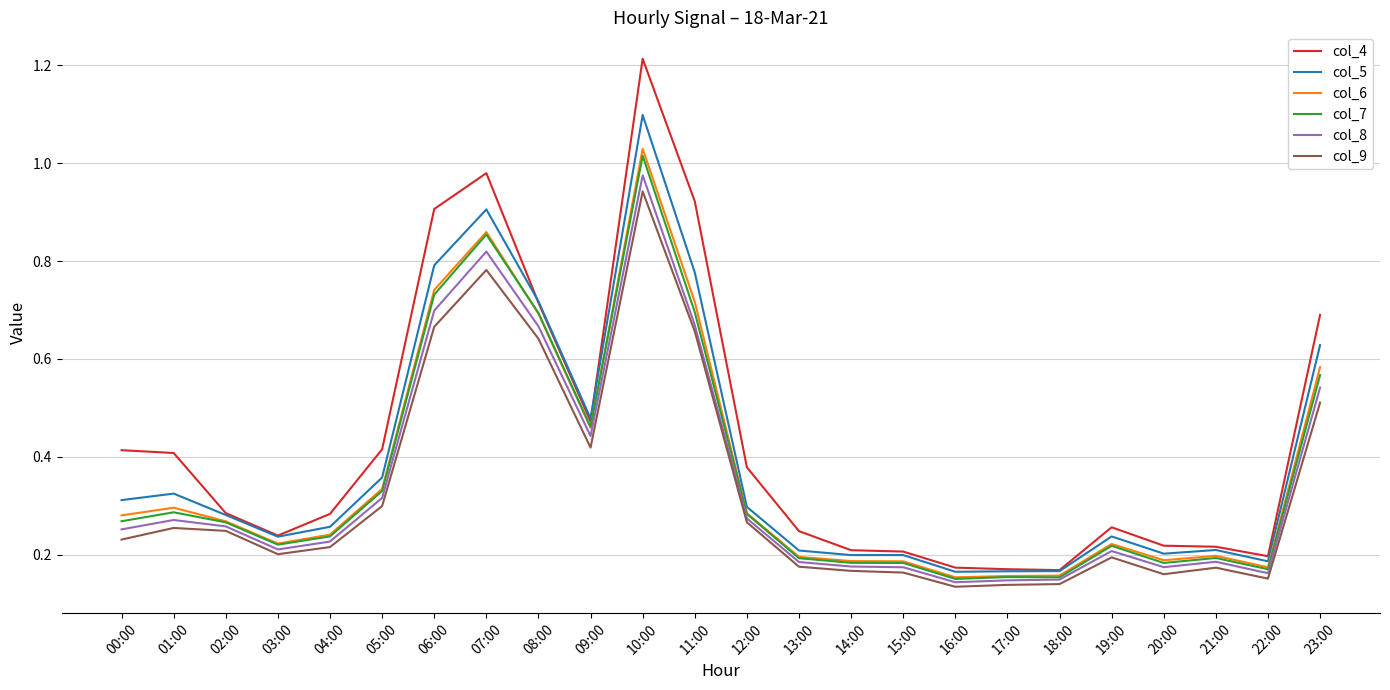

The col_8 series shows 0.1 at 21:00. True or false?

False